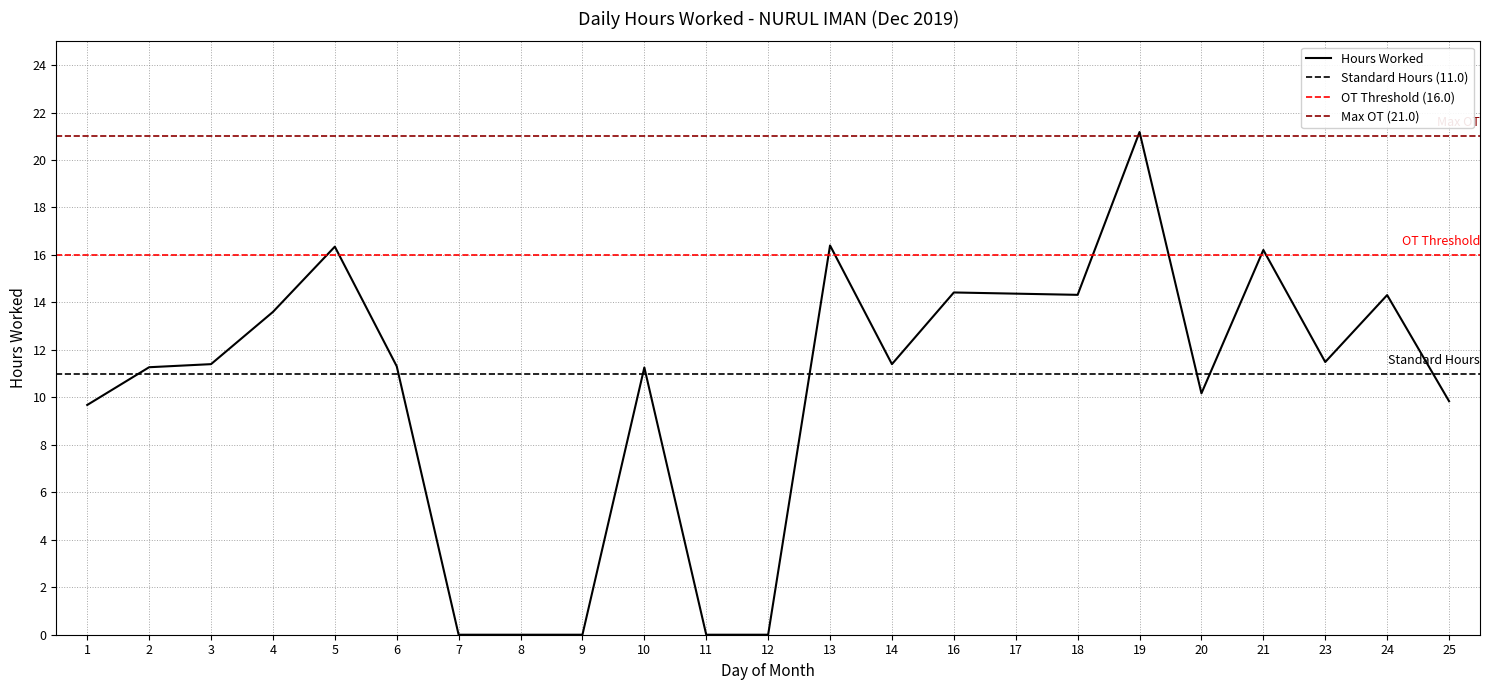

What is the value of the 6th point from the left?

11.3